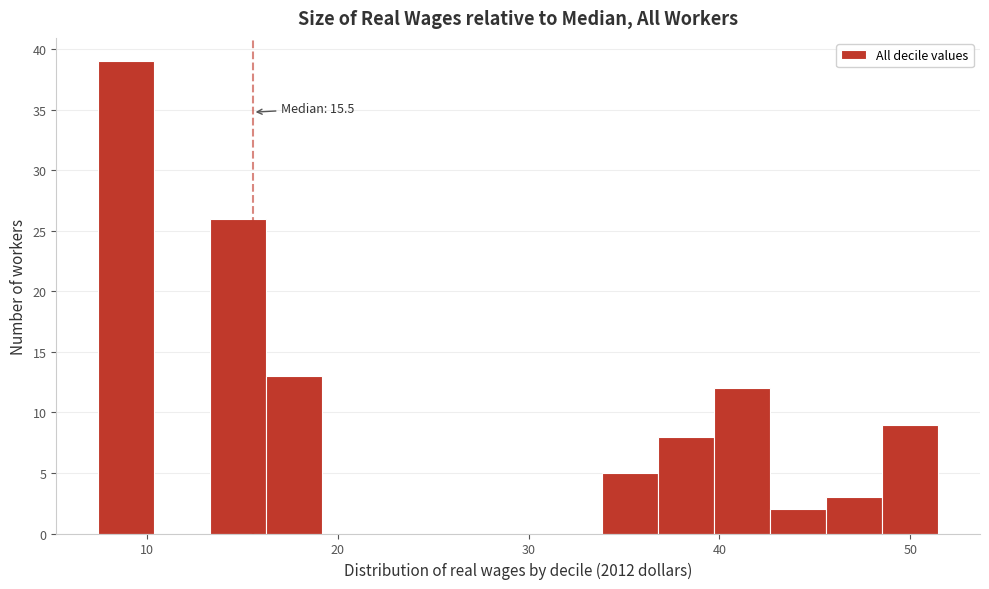

Read against the x-axis, roughly where is the centre of the tallest bar?

9